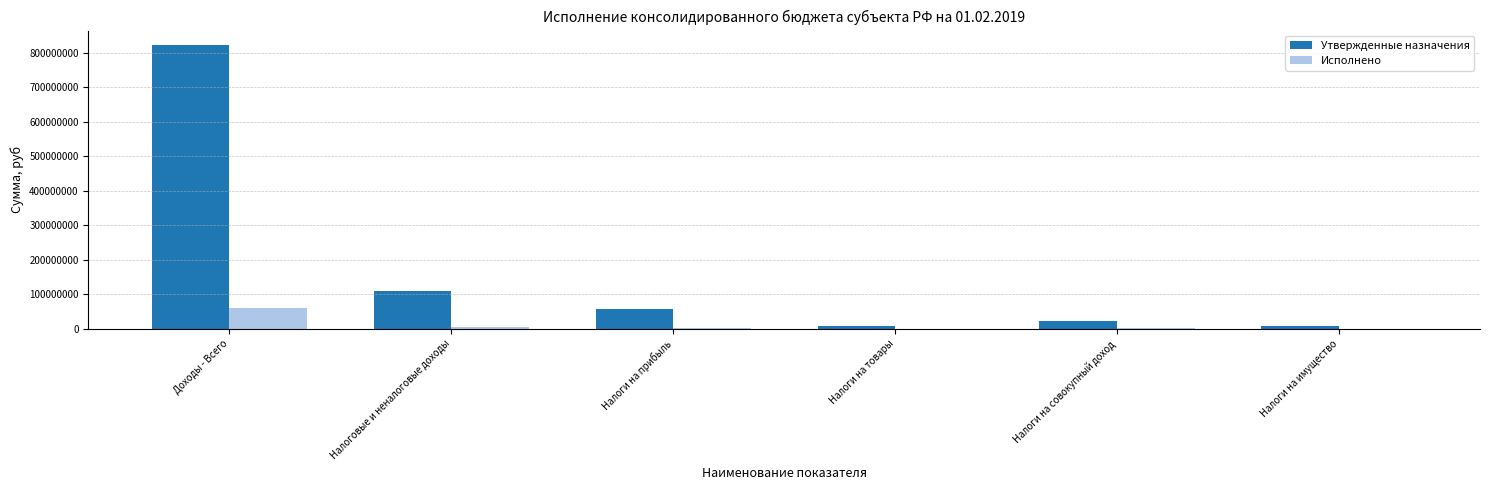

How many data points does each series have?

6